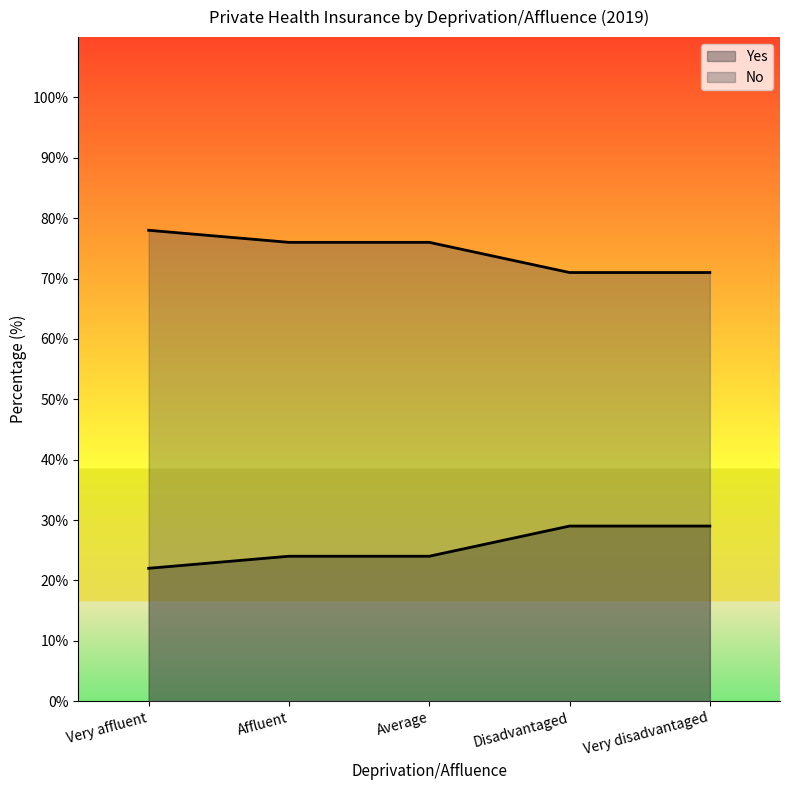

Reading left to right, transcribe all the data shown in this chart.

Yes: Very affluent=78	Affluent=76	Average=76	Disadvantaged=71	Very disadvantaged=71
No: Very affluent=22	Affluent=24	Average=24	Disadvantaged=29	Very disadvantaged=29